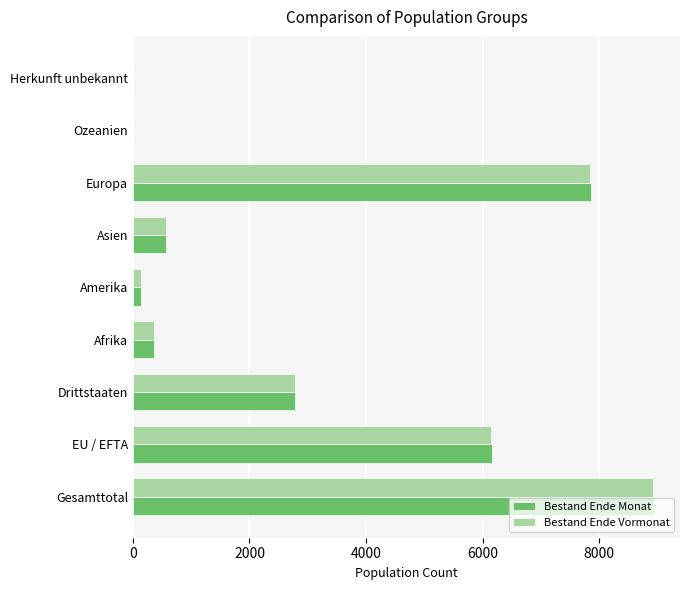

True or false: Bestand Ende Vormonat has a value of 13334 at Europa.

False